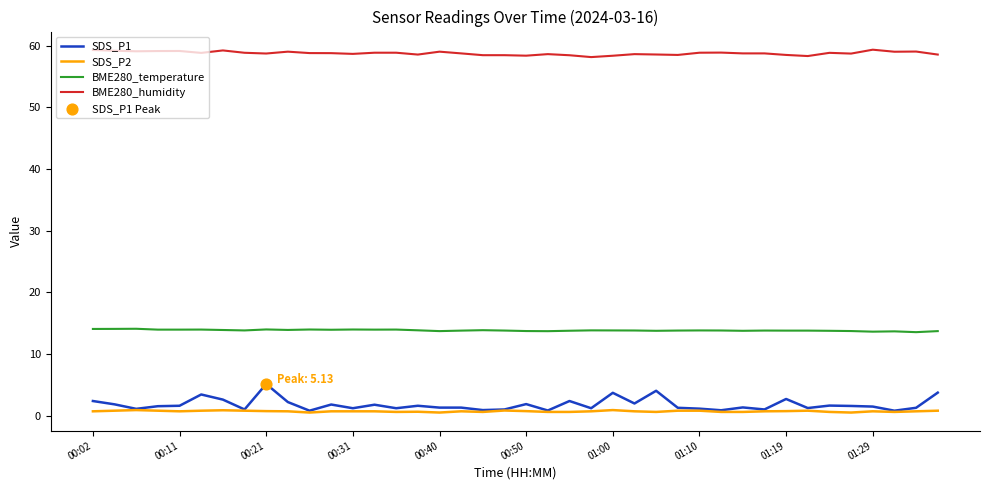

Rank the series by their maximum value, from lowest to highest.

SDS_P2, SDS_P1, BME280_temperature, BME280_humidity